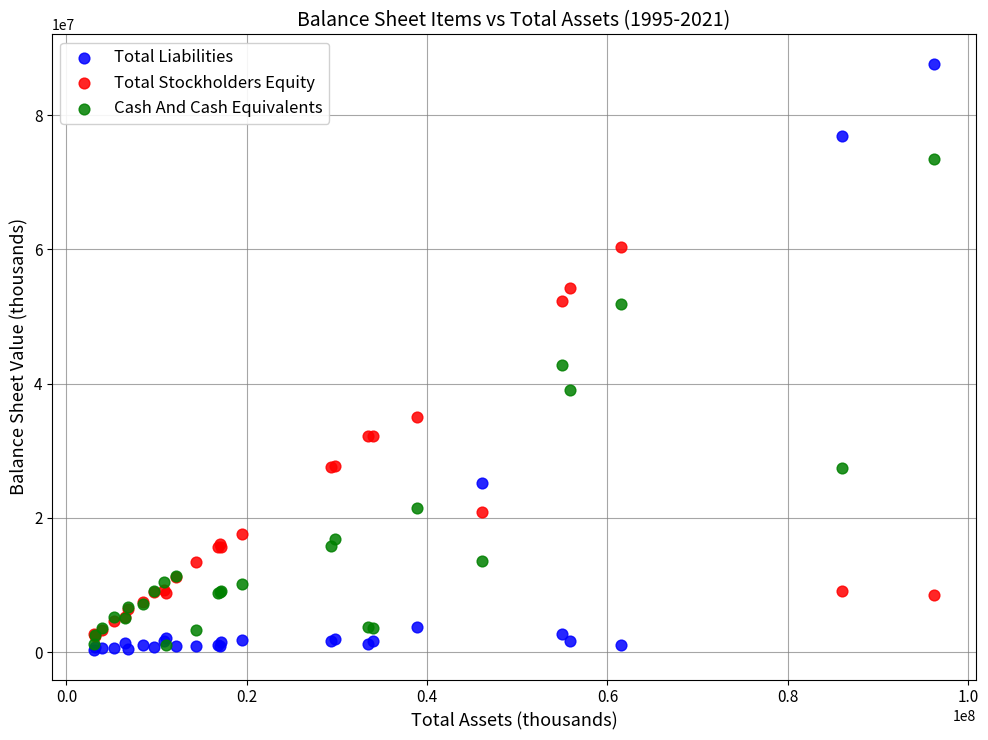

In the Total Liabilities series, what Y value is closest to 43984500?

25168000